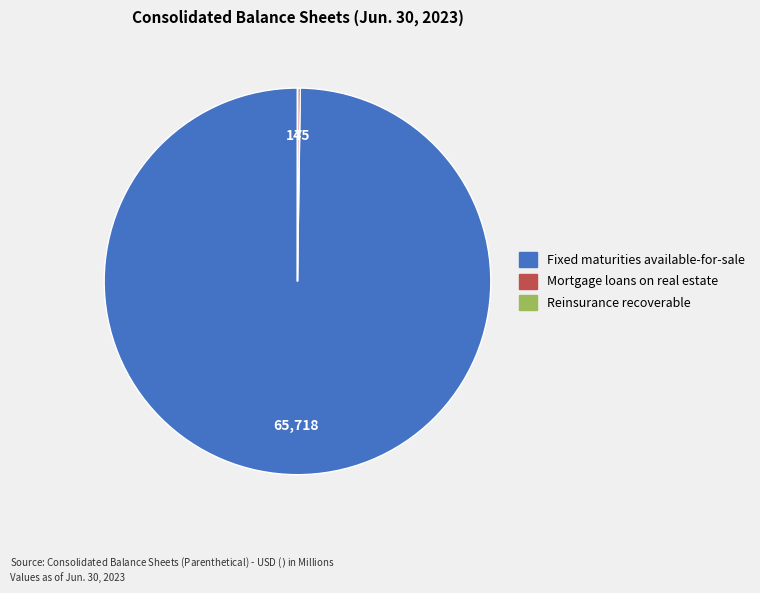

The Fixed maturities available-for-sale slice represents 90% of the pie. True or false?

False